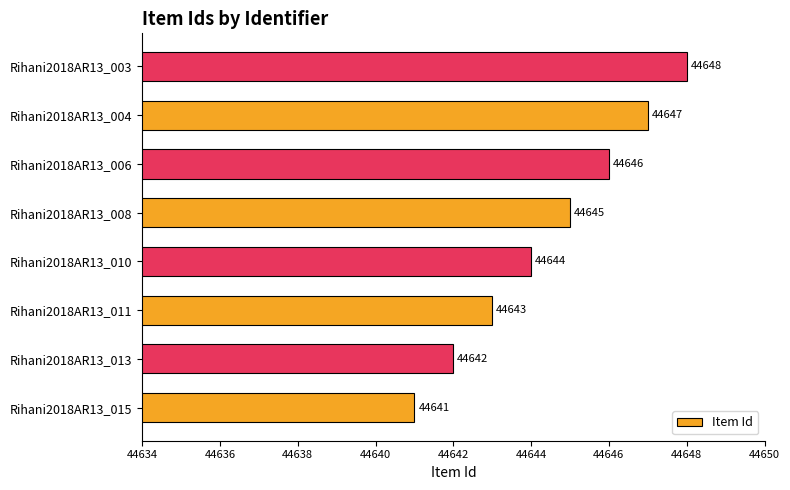

Rank the categories by value from lowest to highest.

Rihani2018AR13_015, Rihani2018AR13_013, Rihani2018AR13_011, Rihani2018AR13_010, Rihani2018AR13_008, Rihani2018AR13_006, Rihani2018AR13_004, Rihani2018AR13_003